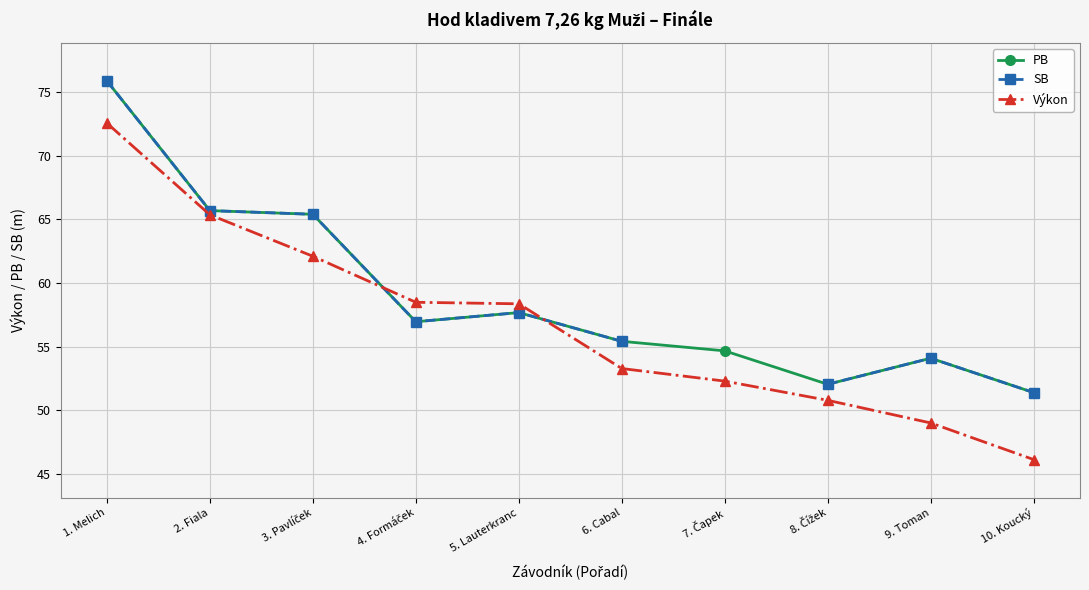

True or false: Výkon and SB intersect in this chart.

True